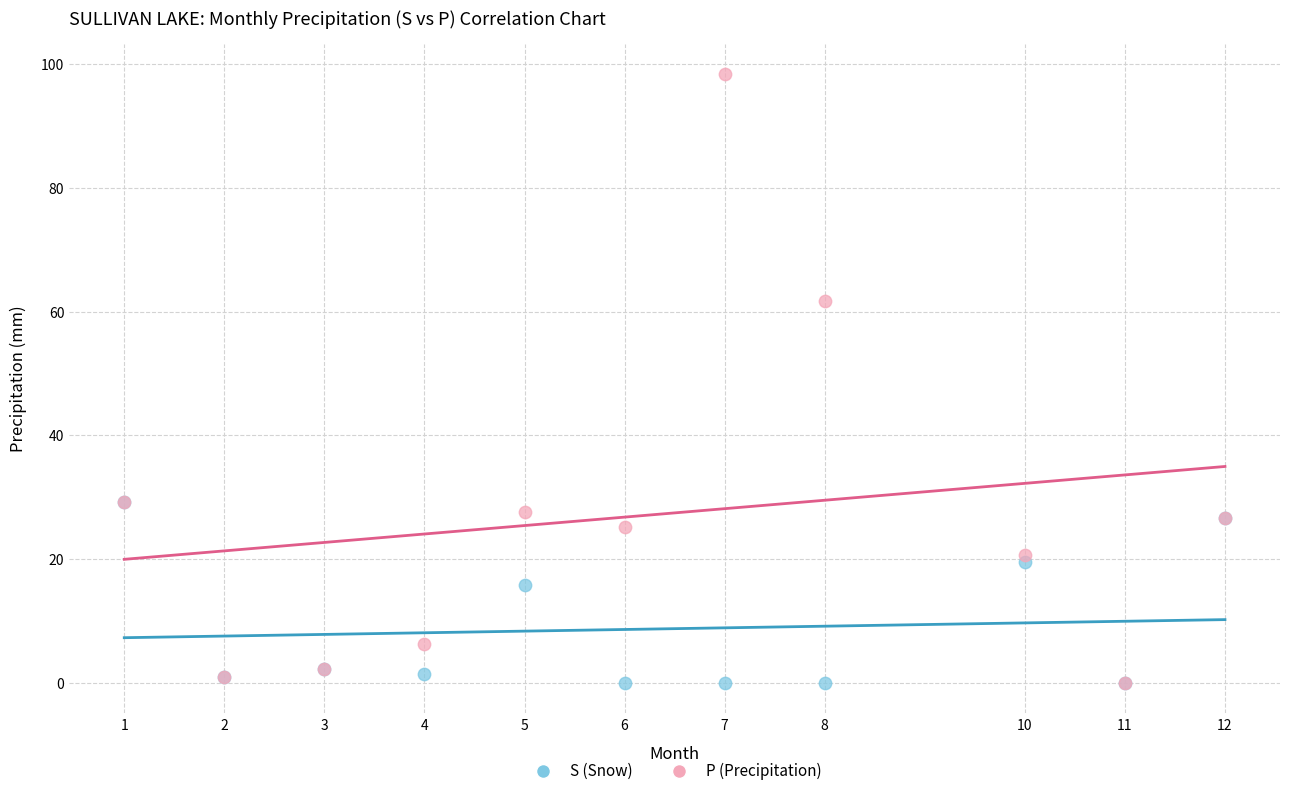

Across all series, what Y value is closest to 49?

61.8